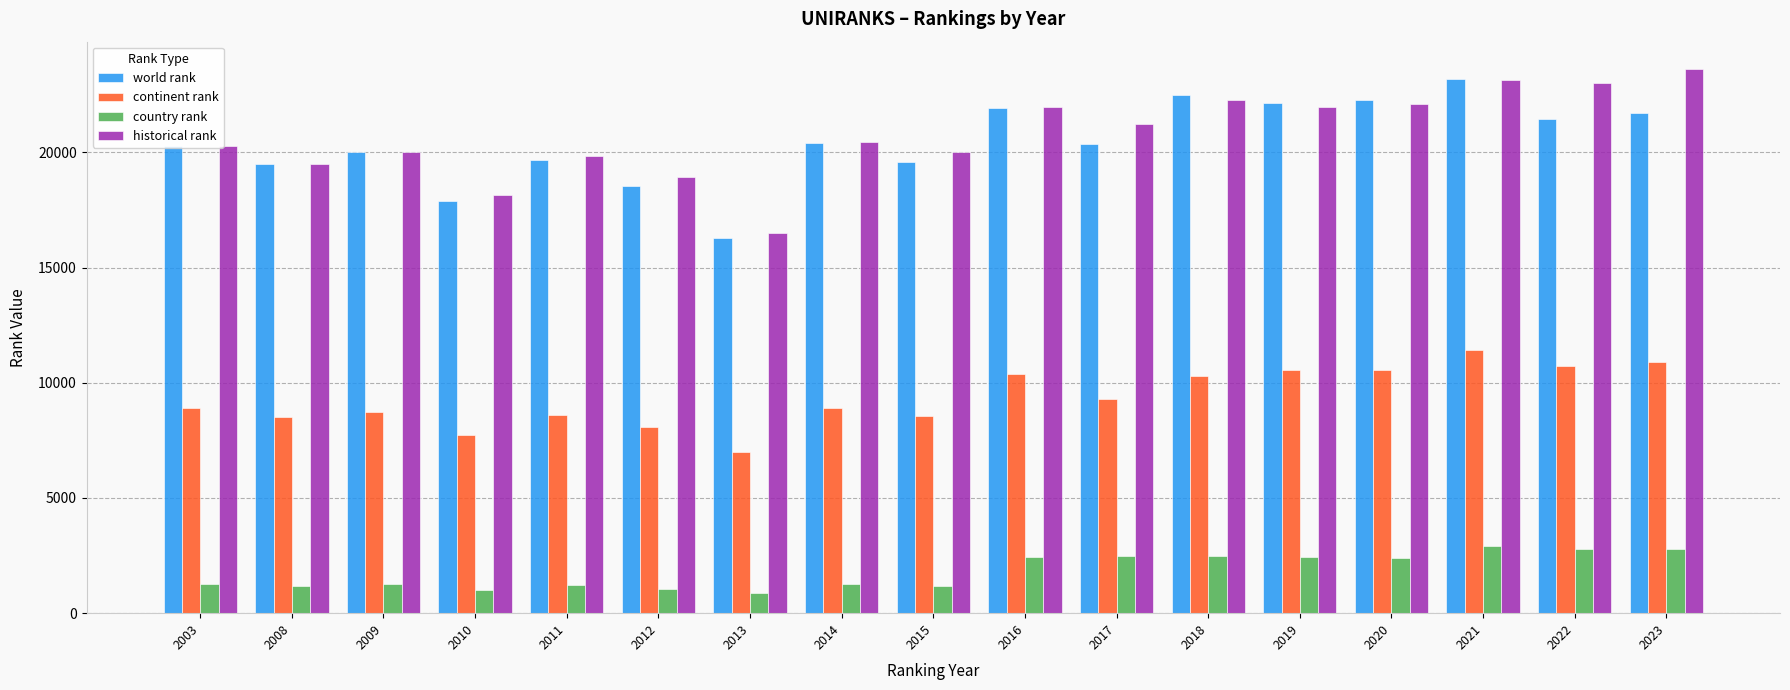

What is the value of the world rank bar at the 2nd from the left?

19508